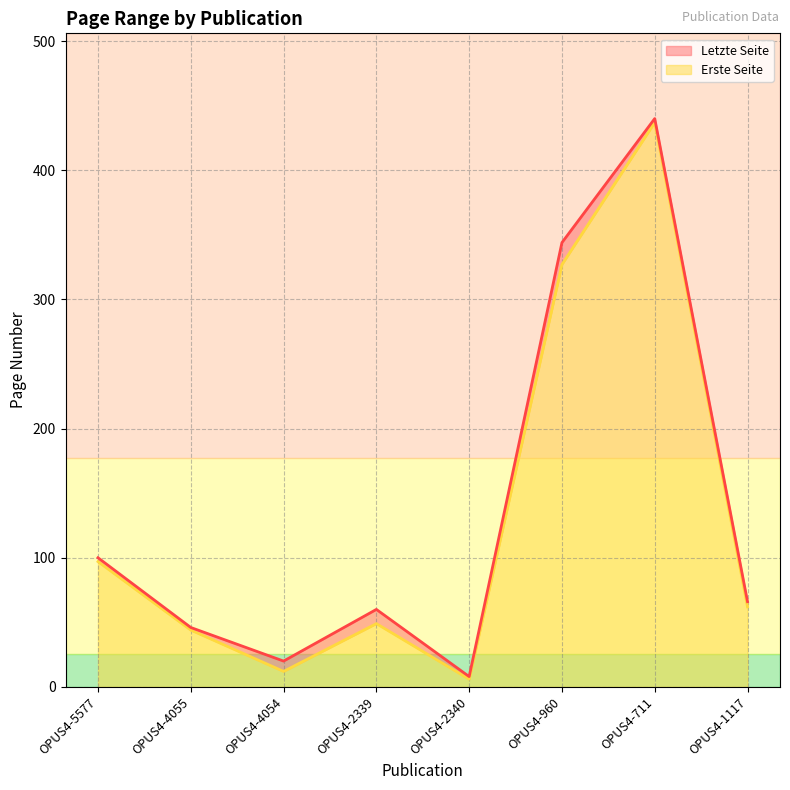

What is the value of the Erste Seite point at the 4th from the left?

49